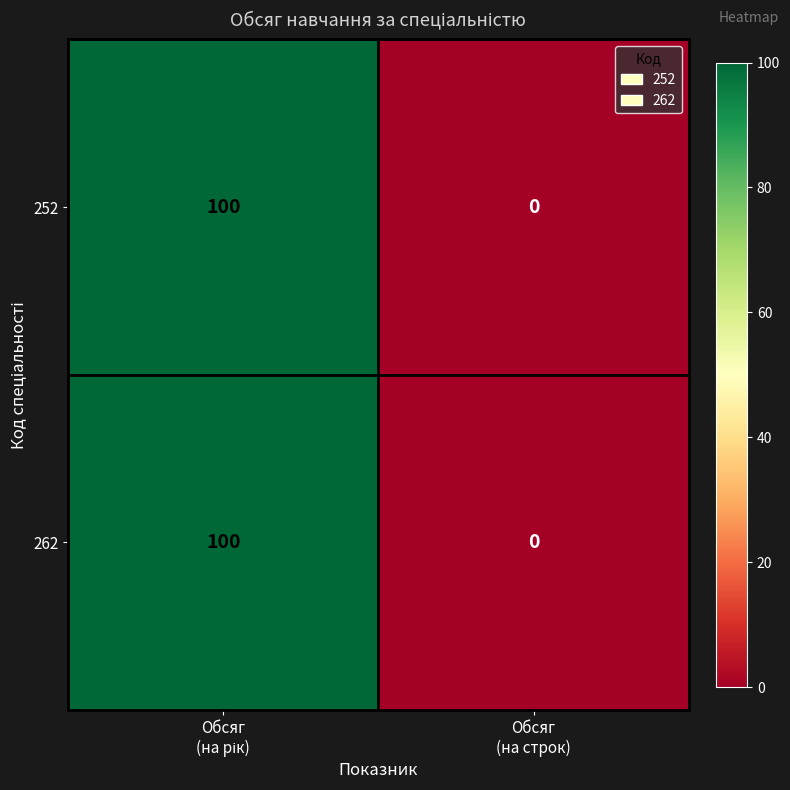

What is the difference between the maximum and minimum values in the 262 series?

100